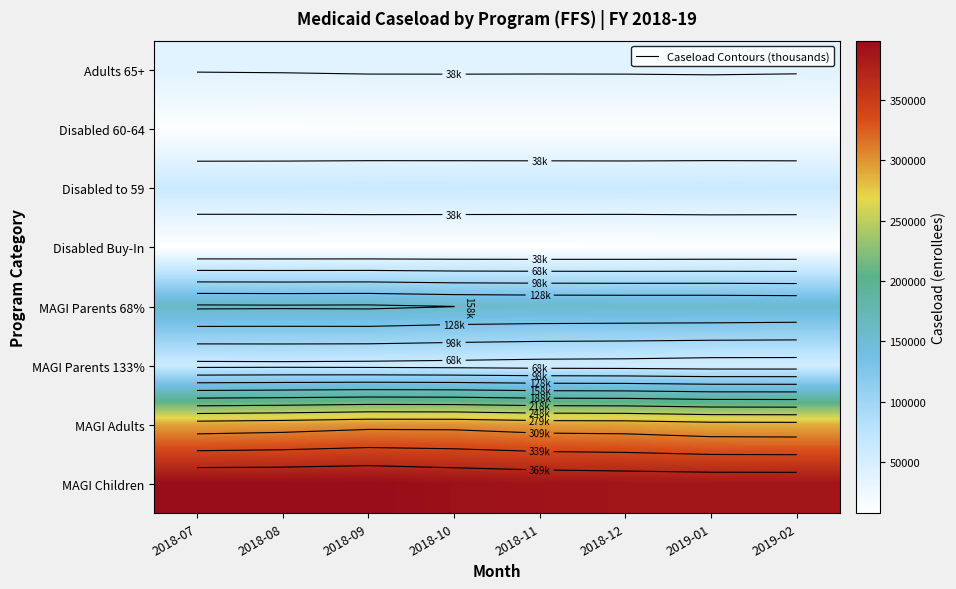

What is the total value across all series at 2018-08?

1034815